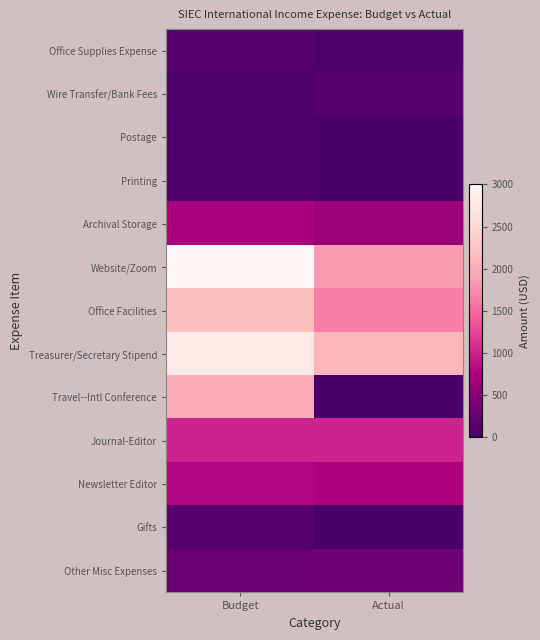

Reading left to right, list all the values displayed in this chart.

Office Supplies Expense: Budget=100.0	Actual=29.3
Wire Transfer/Bank Fees: Budget=50.0	Actual=129.4
Postage: Budget=60.0	Actual=0.0
Printing: Budget=50.0	Actual=9.0
Archival Storage: Budget=720.0	Actual=618.8
Website/Zoom: Budget=3000.0	Actual=1844.6
Office Facilities: Budget=2200.0	Actual=1650.0
Treasurer/Secretary Stipend: Budget=2800.0	Actual=2100.0
Travel--Intl Conference: Budget=2000.0	Actual=0.0
Journal-Editor: Budget=1000.0	Actual=1000.0
Newsletter Editor: Budget=775.0	Actual=750.0
Gifts: Budget=100.0	Actual=0.0
Other Misc Expenses: Budget=250.0	Actual=297.3